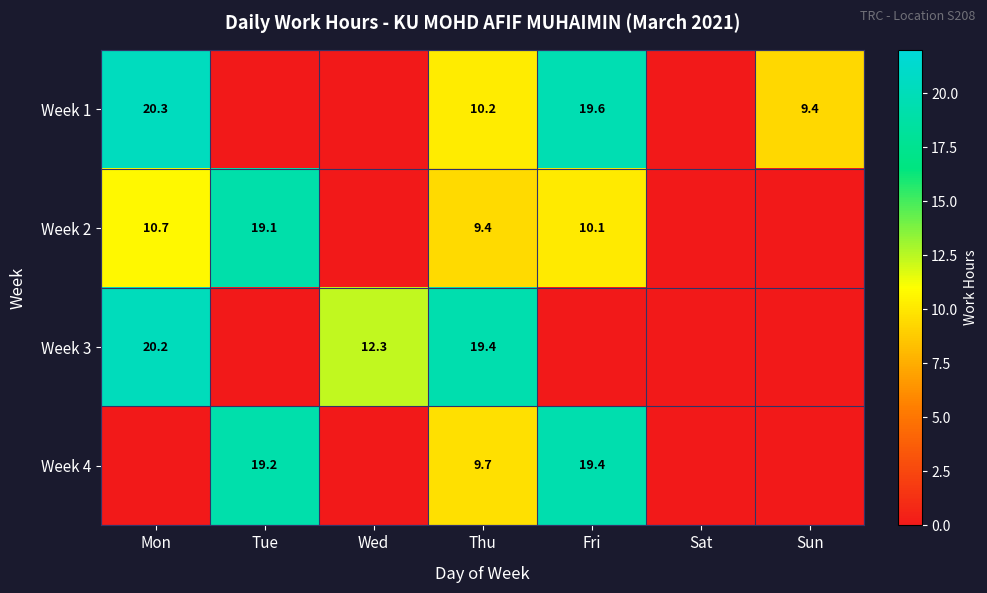

The Week 1 series shows 4.0 at Sun. True or false?

False